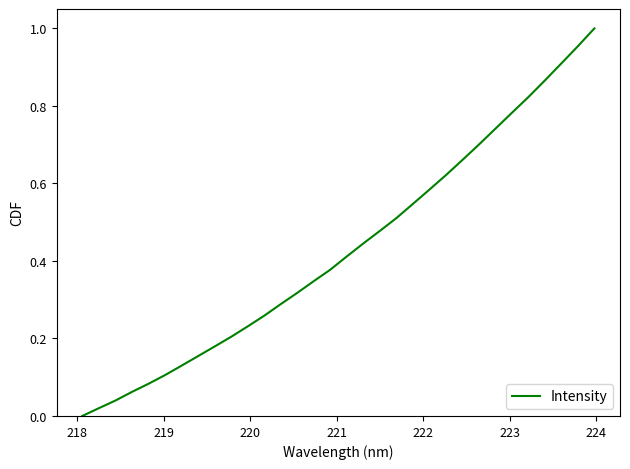

Does the chart display data point markers on the line(s)?

No